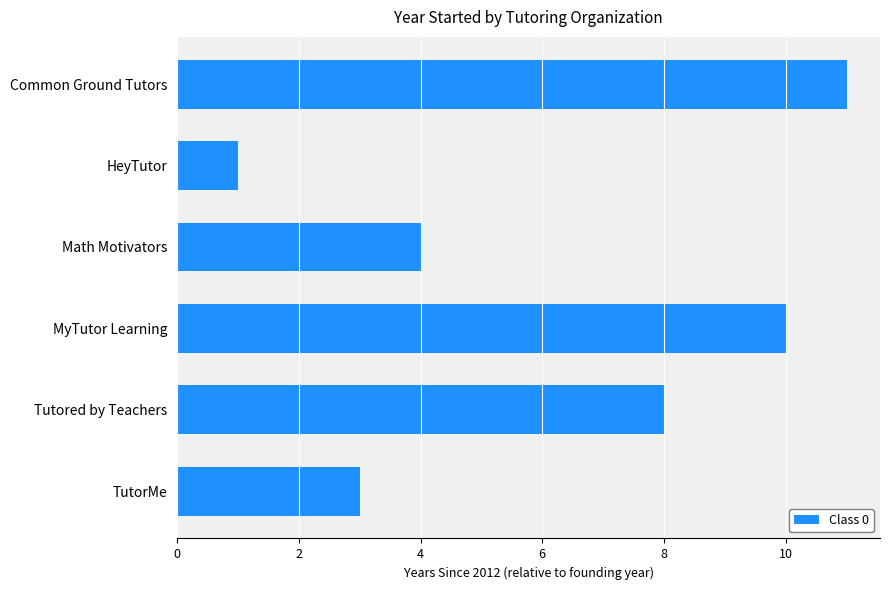

Which has a higher value, TutorMe or HeyTutor?

TutorMe